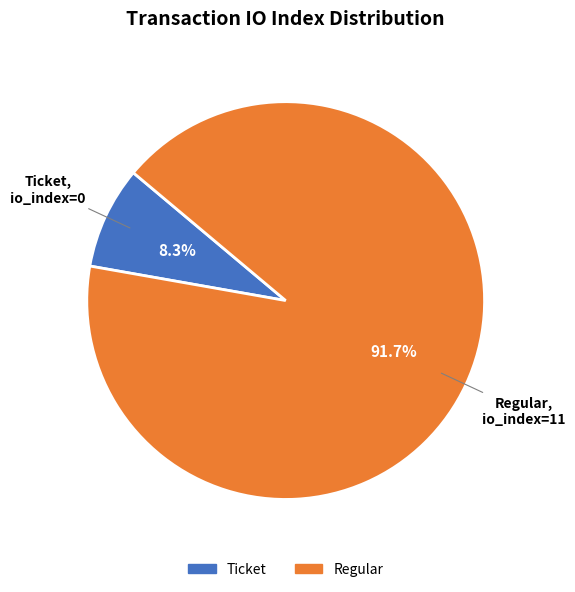

Which has a higher value, Regular or Ticket?

Regular